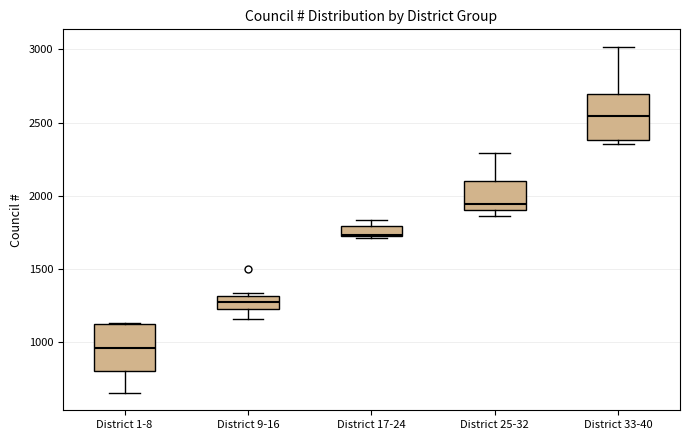

Where is the lower edge of the box for District 17-24 on the y-axis? The values are not printed on the chart, so give them approximately, as read against the axis.

1700